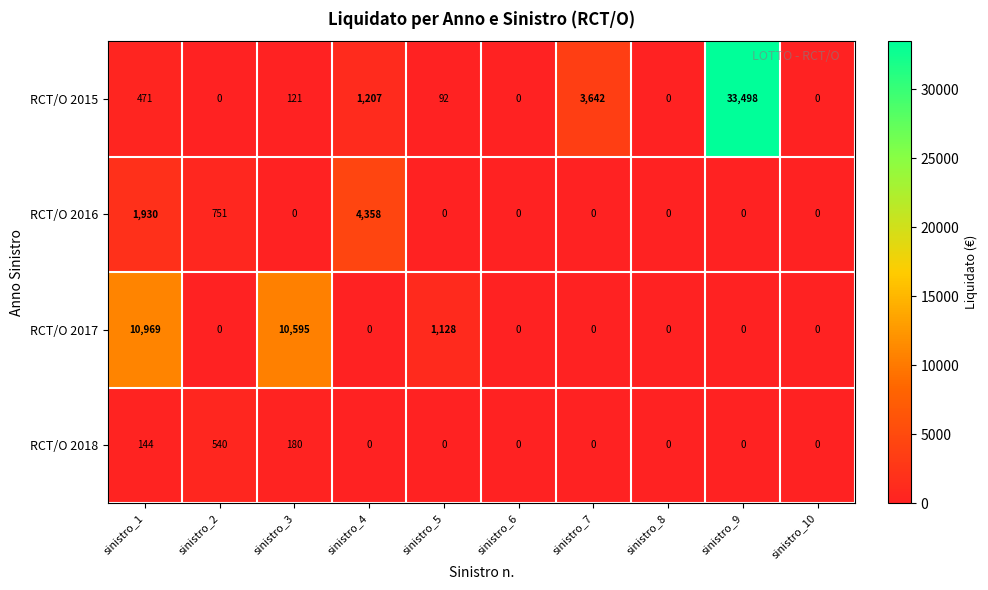

The value of RCT/O 2017 at sinistro_4 is 0. True or false?

True